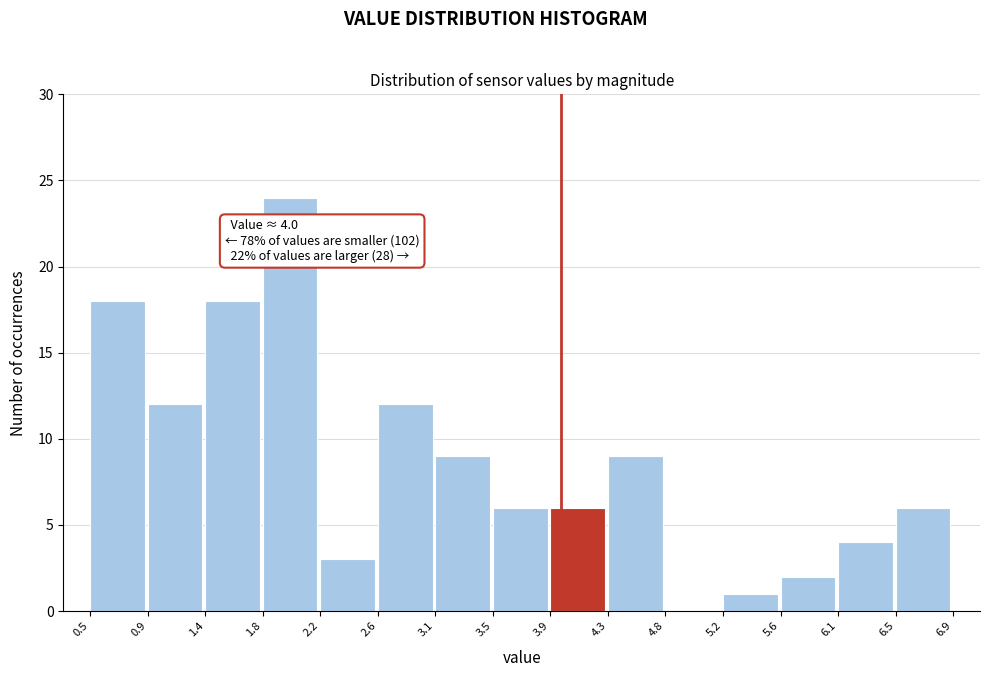

Over which range of the x-axis is the bar tallest?

1.8 to 2.2